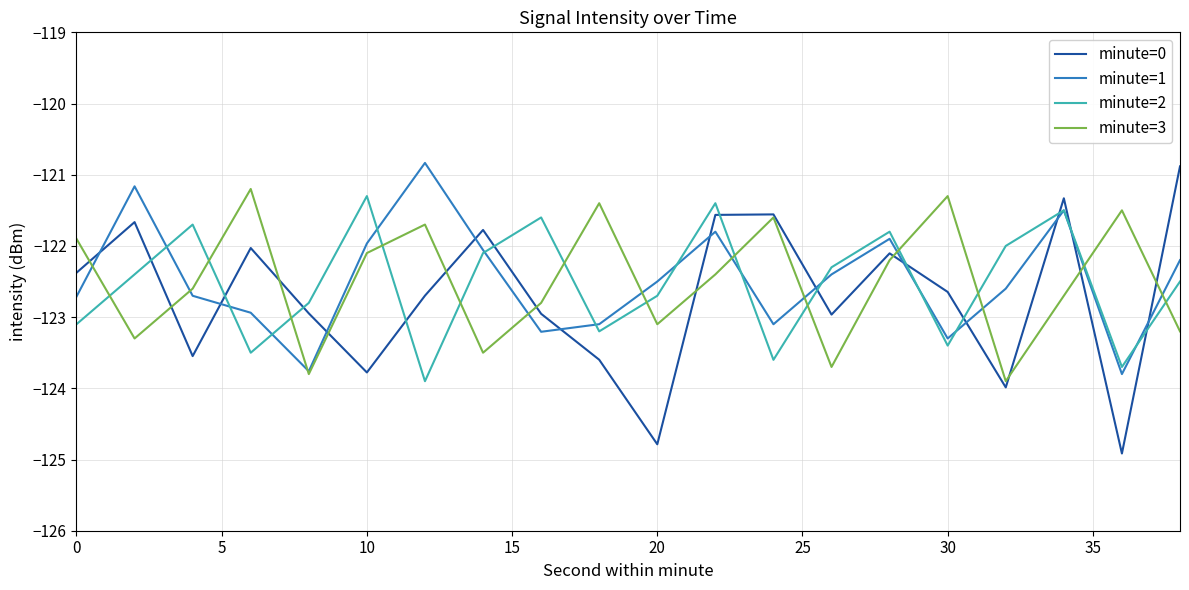

What is the difference between the maximum and second lowest values in the minute=1 series?

2.9